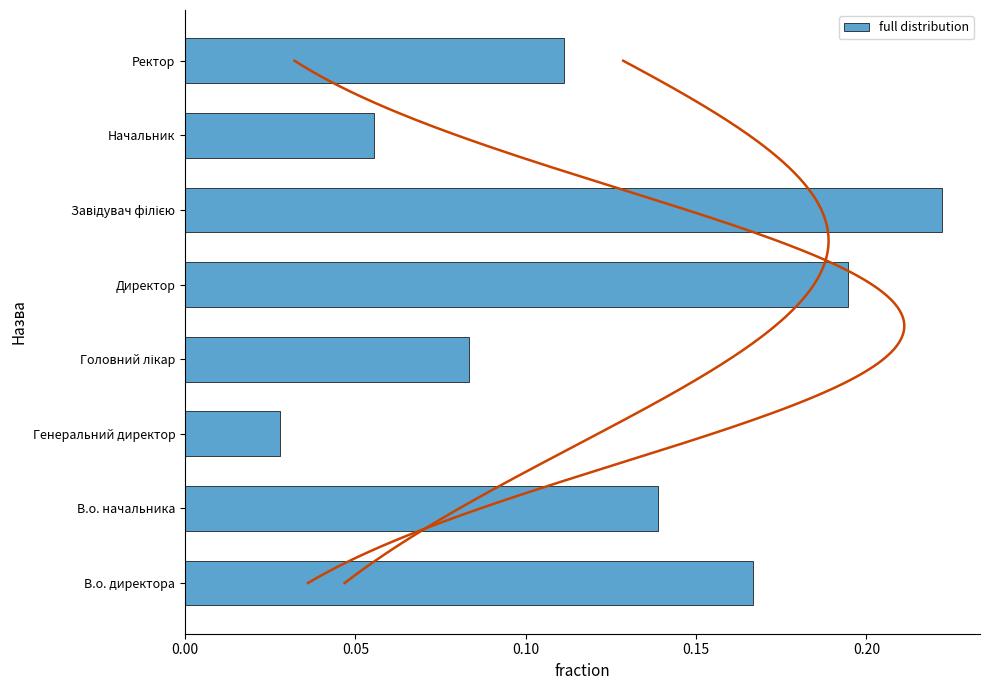

What is the sum of all full distribution values?

1.0